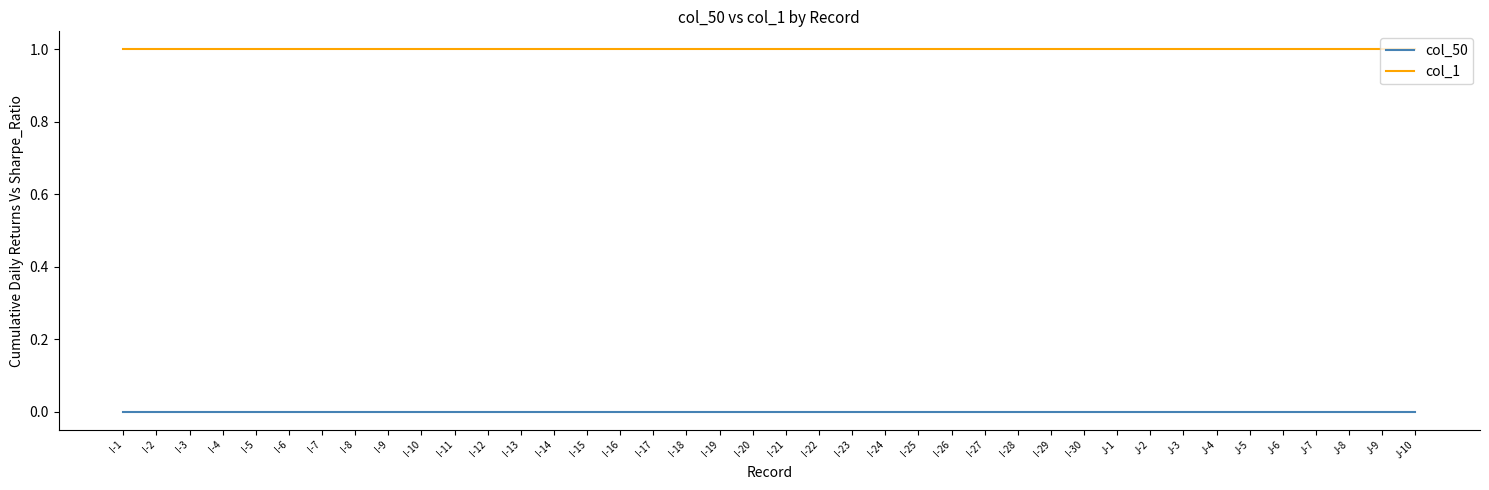

What is the spread (max minus min) of values at J-1?

1